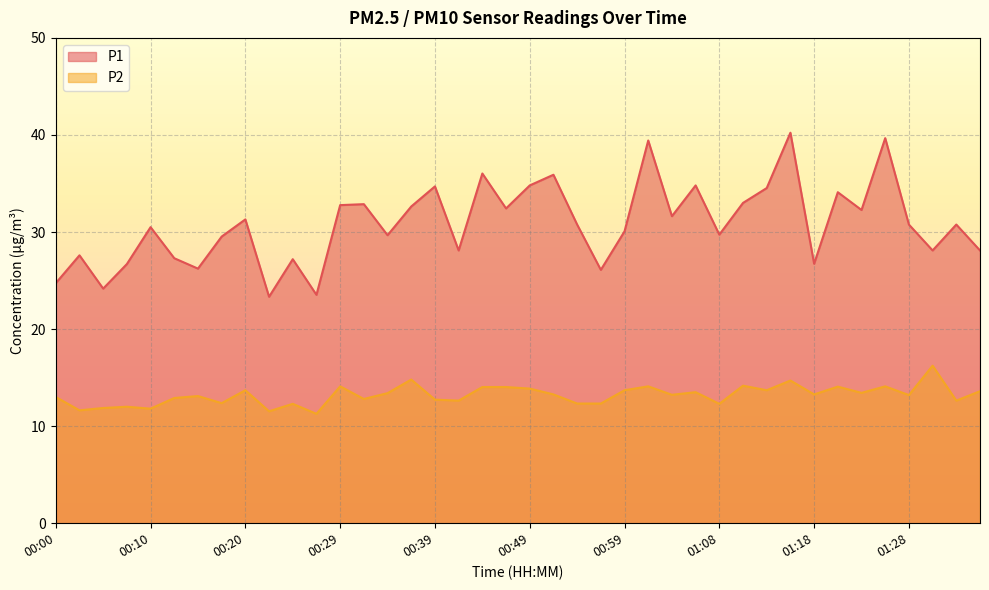

True or false: P2 has more than 0 points higher than both neighbors.

True